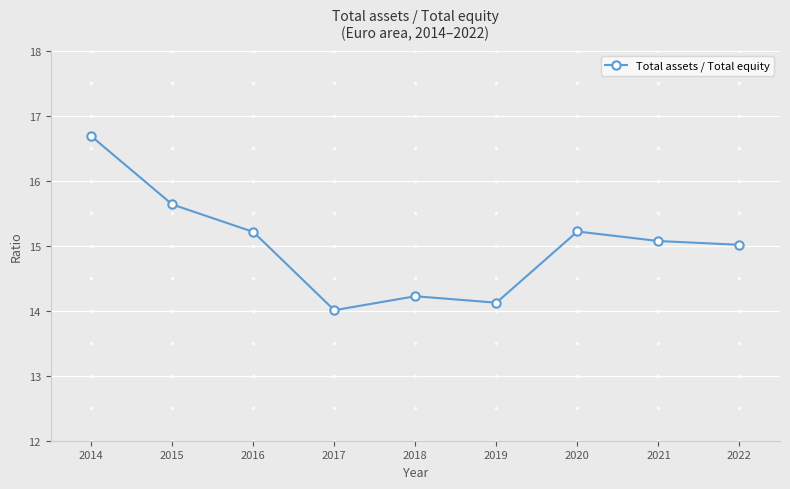

What is the sum of all values?

135.2